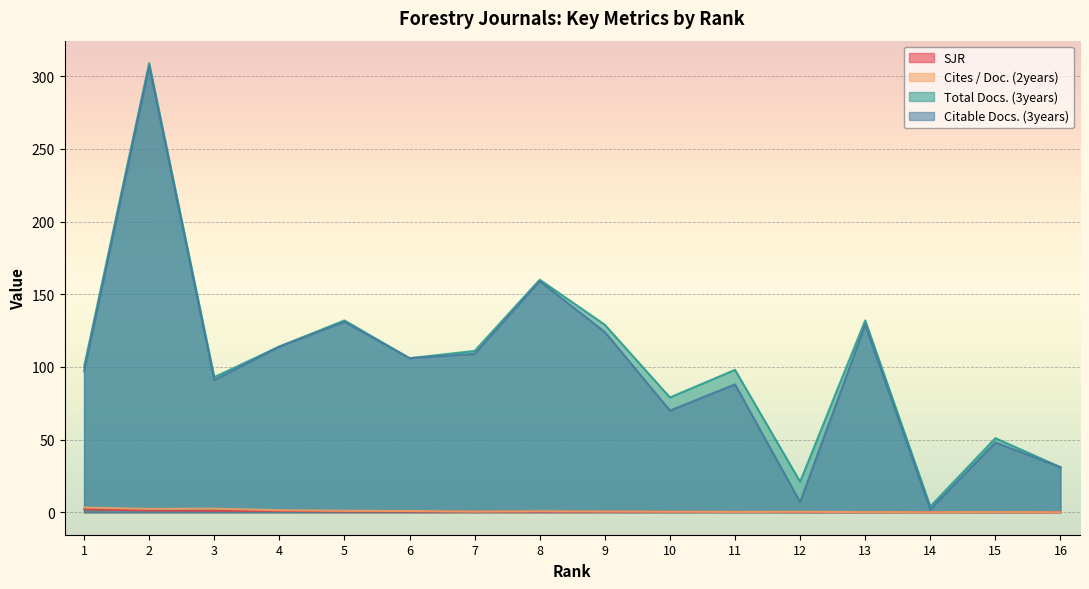

What value does the Citable Docs. (3years) series have at 4?

114.0